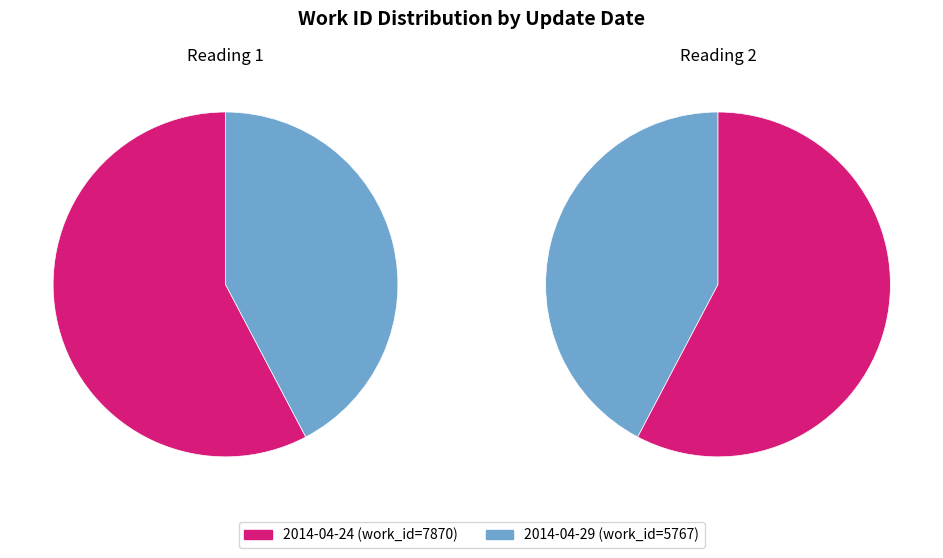

What is the smallest slice in the pie chart?

2014-04-29